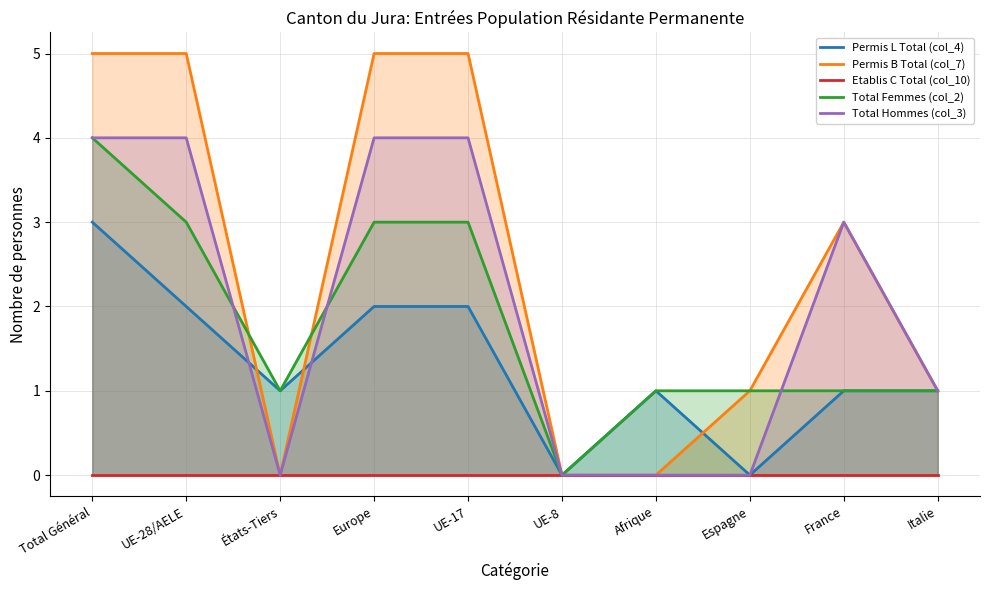

What is the average value of the Total Hommes (col_3) series?

2